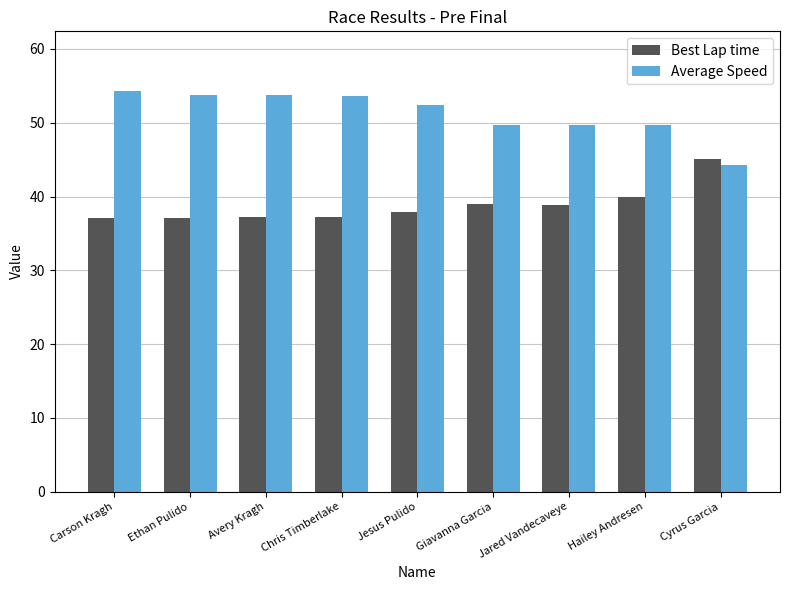

What is the sum of all Average Speed values?

461.1